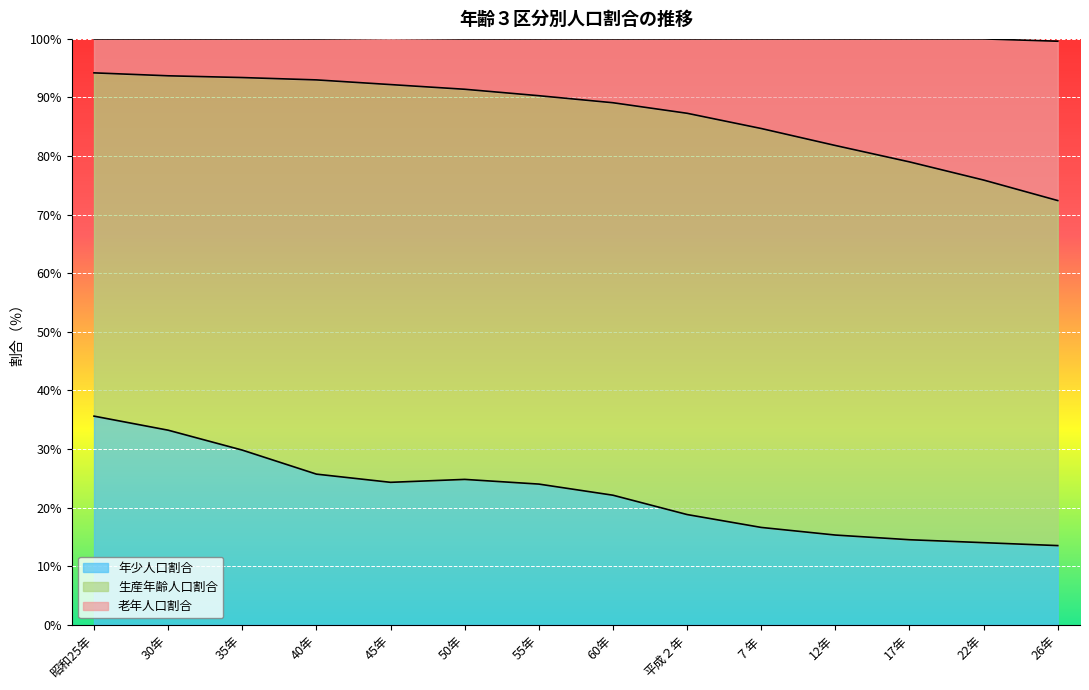

Read the 年少人口割合 value at 40年.

25.7